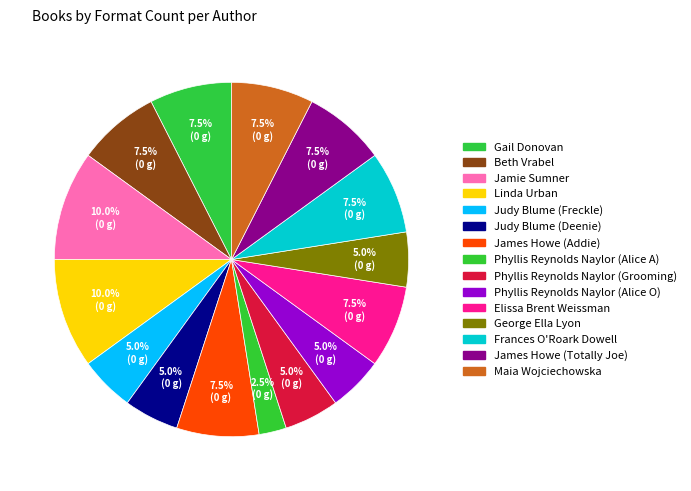

How many slices are in this pie chart?

15